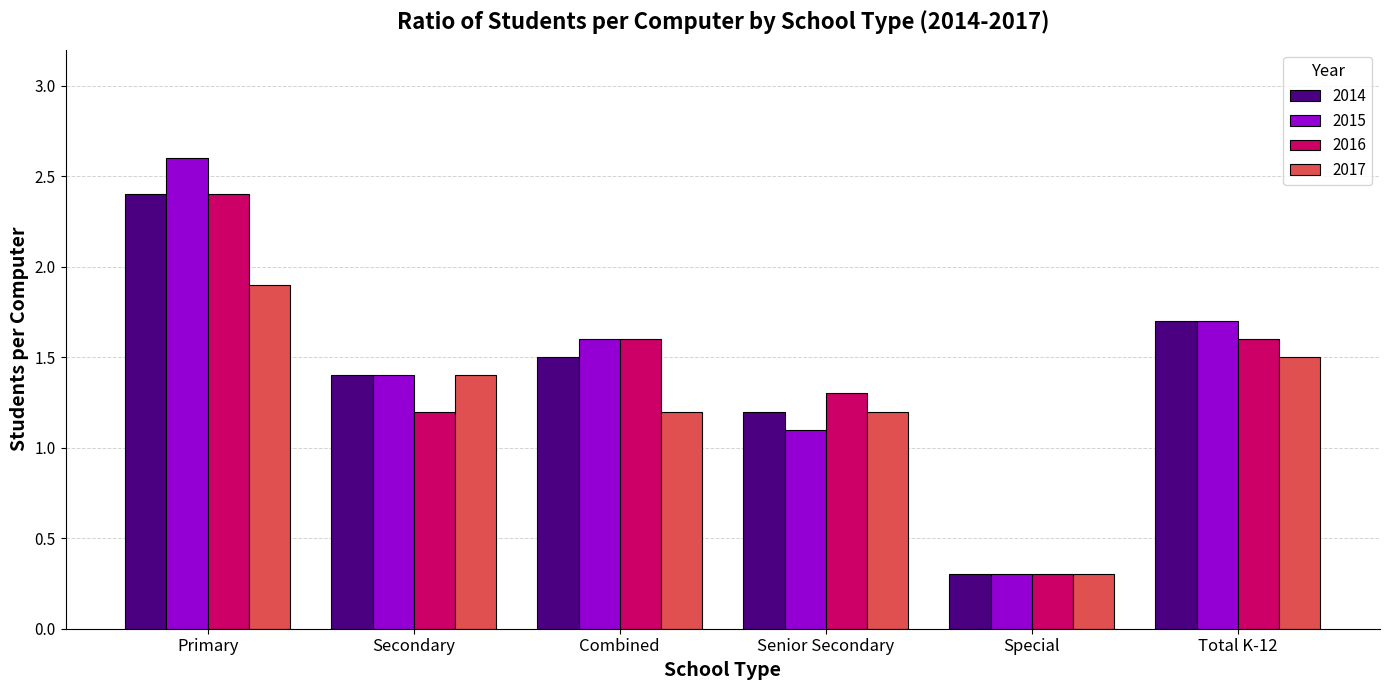

The value of 2017 at Primary is 1.9. True or false?

True